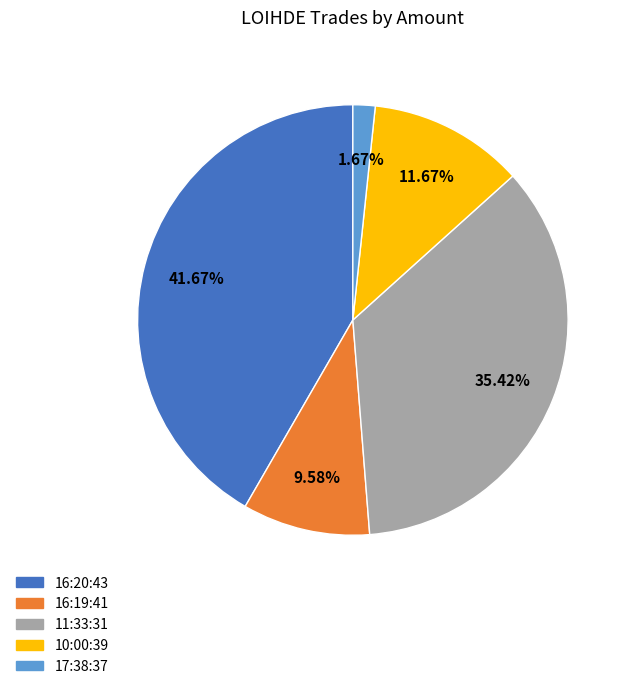

Does any single category account for the majority?

No